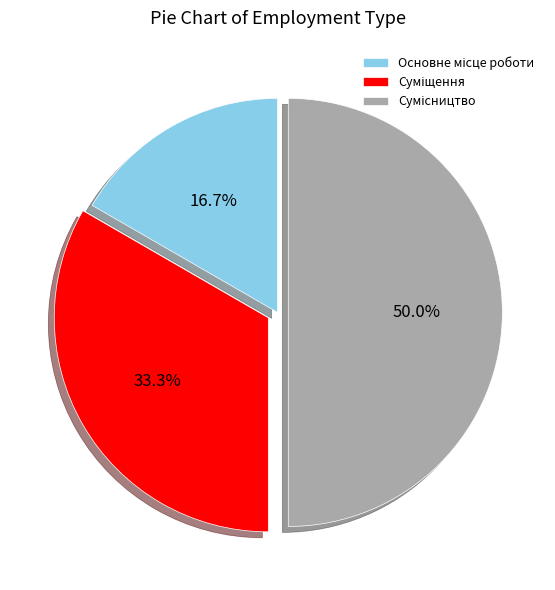

To the nearest percent, what is the average slice percentage?

33%